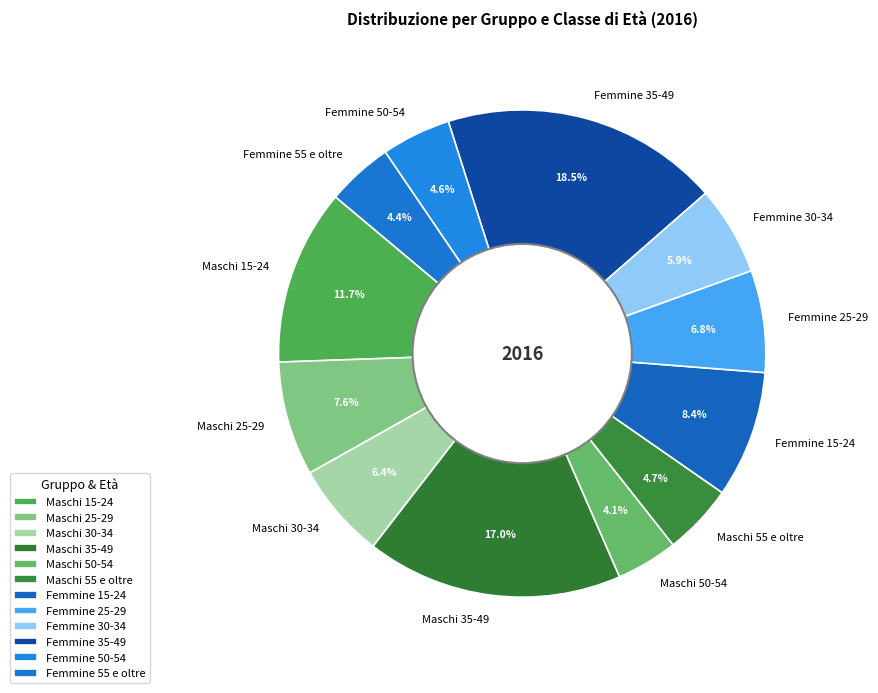

What is the largest slice in the pie chart?

Femmine 35-49